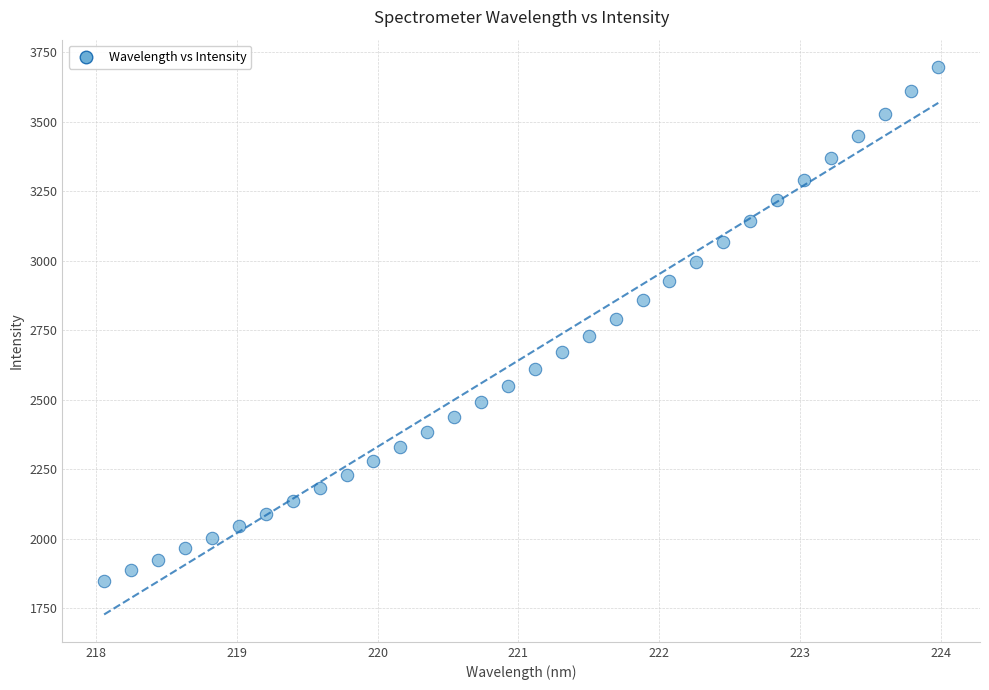

What is the range of Y values (max minus min)?

1846.8